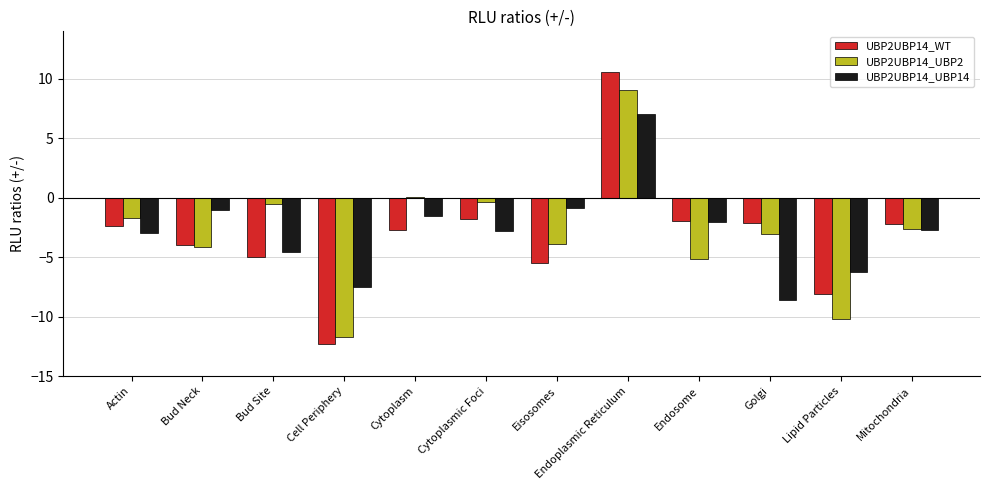

What is the value of the UBP2UBP14_WT bar at the 4th from the left?

-12.3